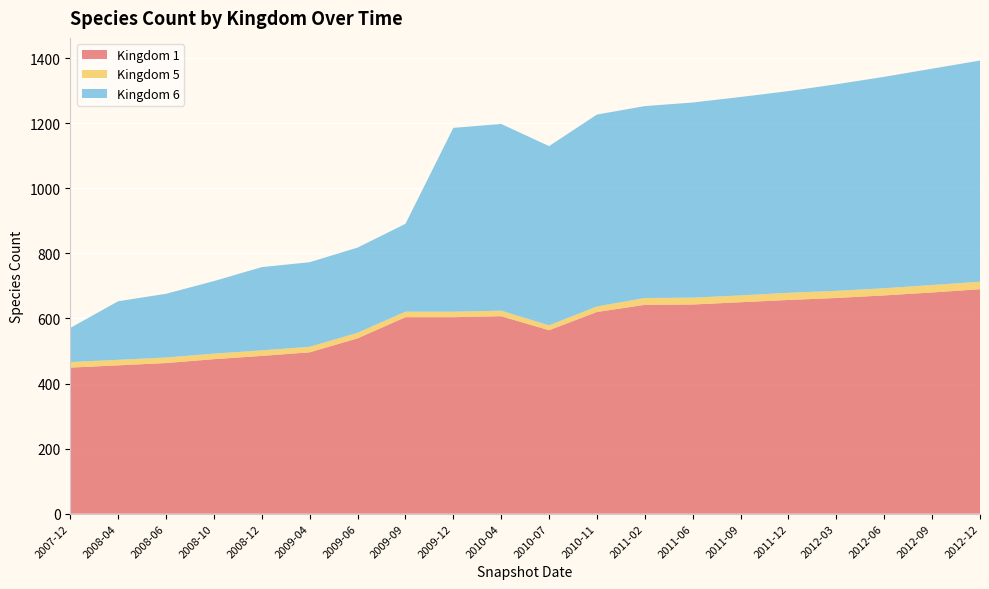

Reading left to right, extract all data points from this chart.

1: 449	456	463	475	485	496	539	604	604	607	564	620	642	643	650	657	663	671	680	690
5: 17	17	17	17	17	17	17	17	17	17	15	17	21	21	21	22	22	22	23	23
6: 105	180	196	223	256	260	262	270	565	574	551	590	590	600	610	620	635	650	665	680